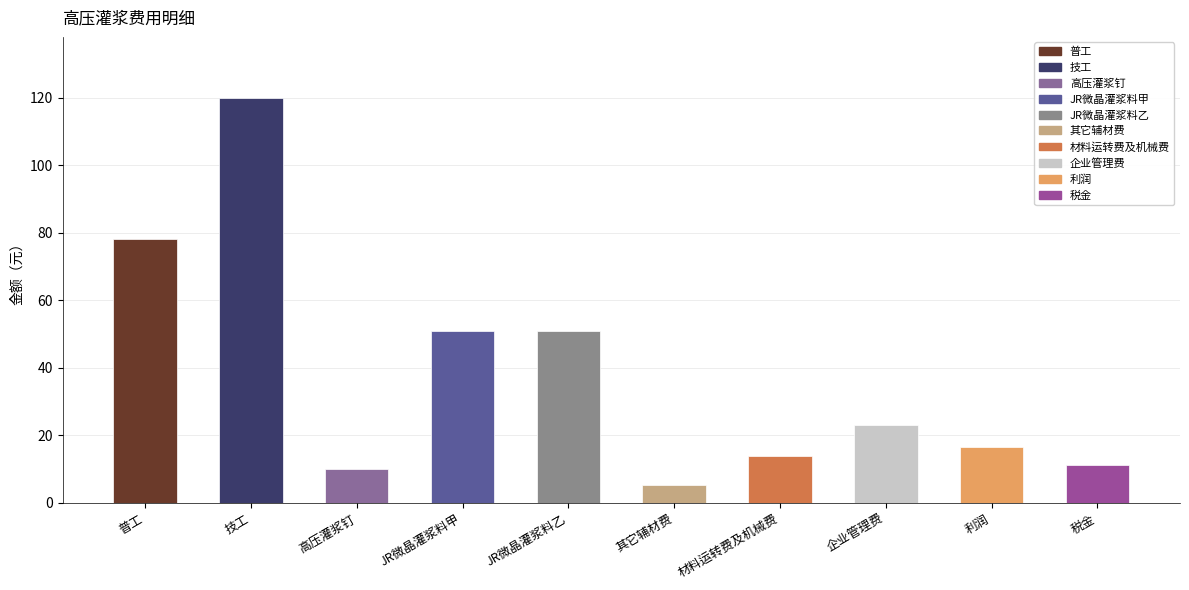

Reading left to right, transcribe all the data shown in this chart.

普工=78.0	技工=120.0	高压灌浆钉=10.0	JR微晶灌浆料甲=51.0	JR微晶灌浆料乙=51.0	其它辅材费=5.4	材料运转费及机械费=14.0	企业管理费=23.1	利润=16.5	税金=11.1